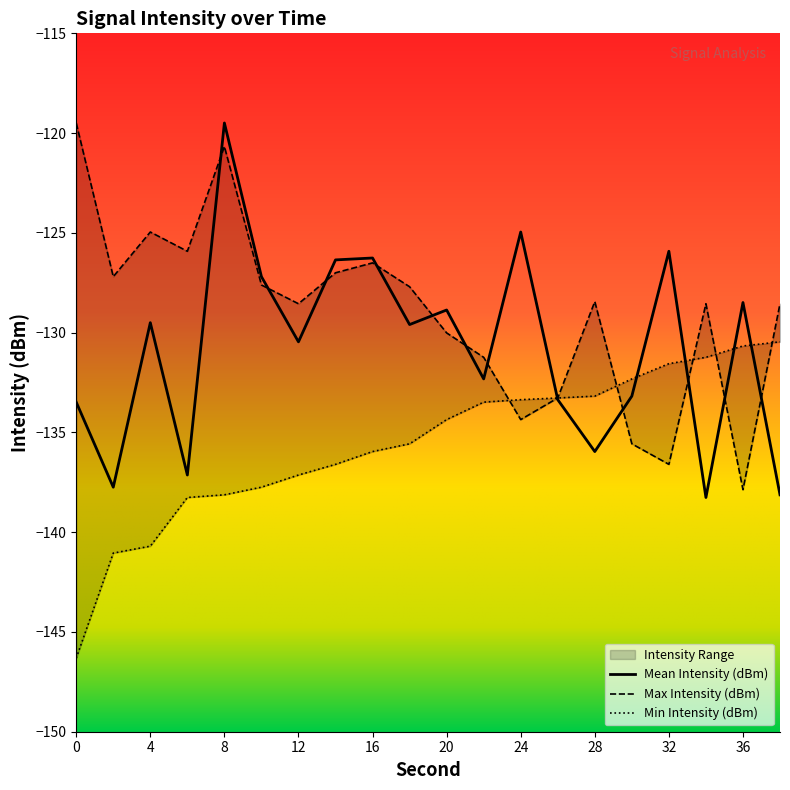

Is it true that Max Intensity (dBm) equals -233.3 at 24?

False